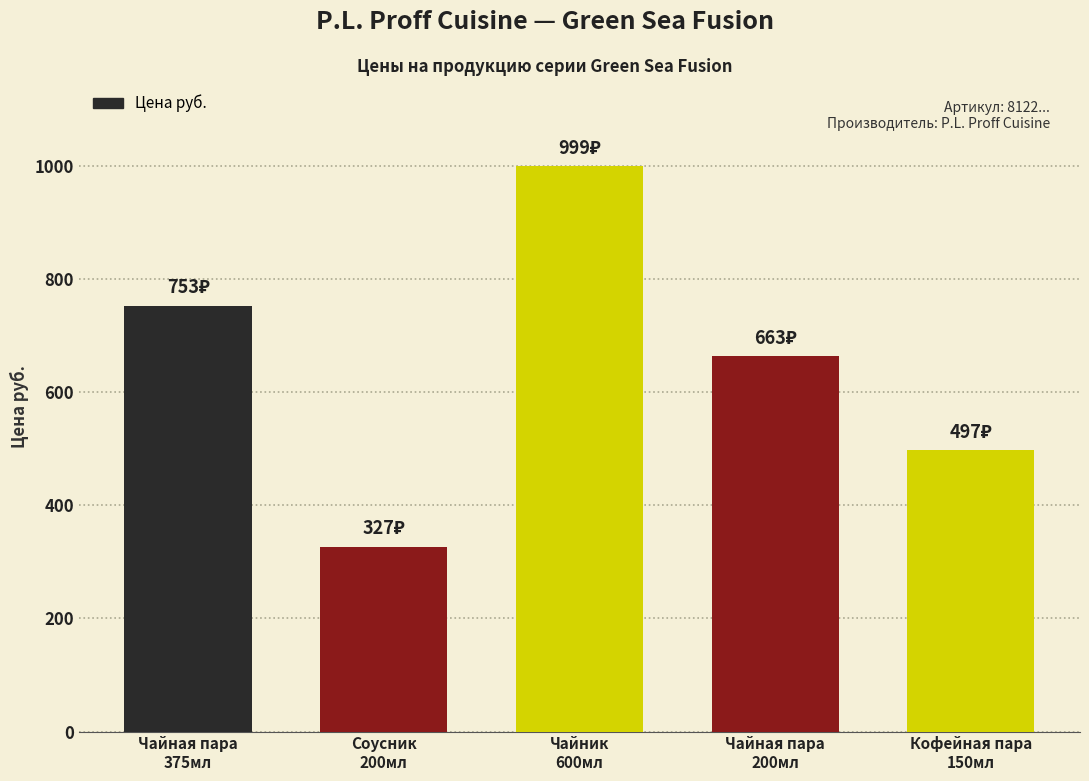

At which label does the data first exceed 663?

Чайная пара
375мл